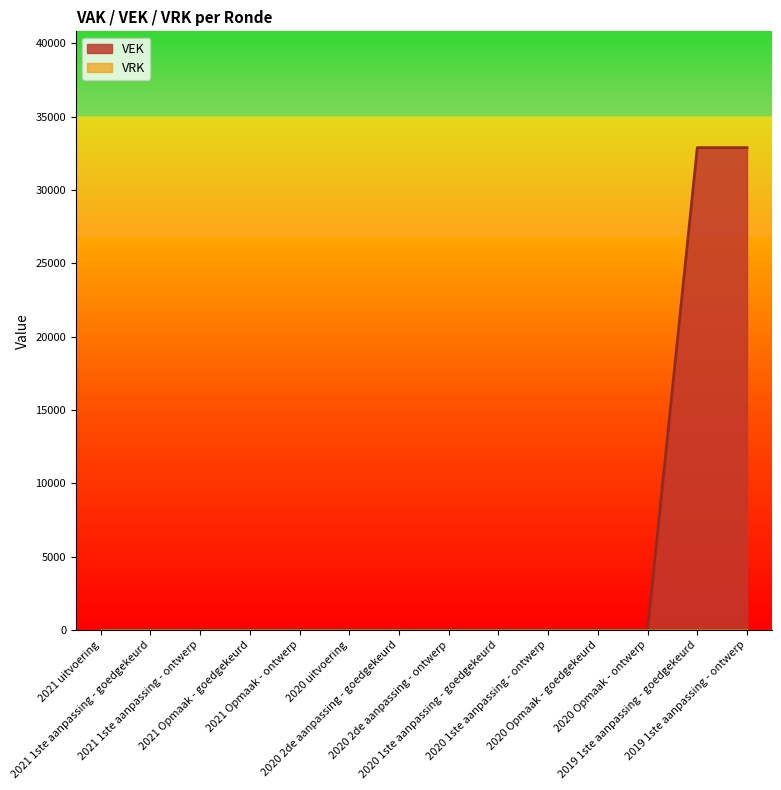

Does the chart display data point markers on the line(s)?

No